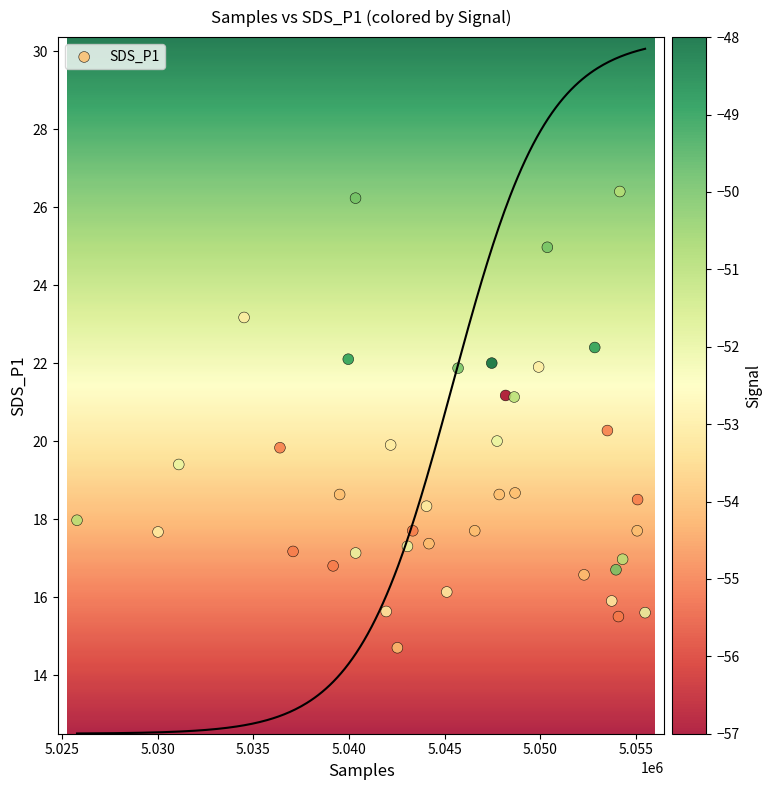

What is the range of X values (max minus min)?

29687.0